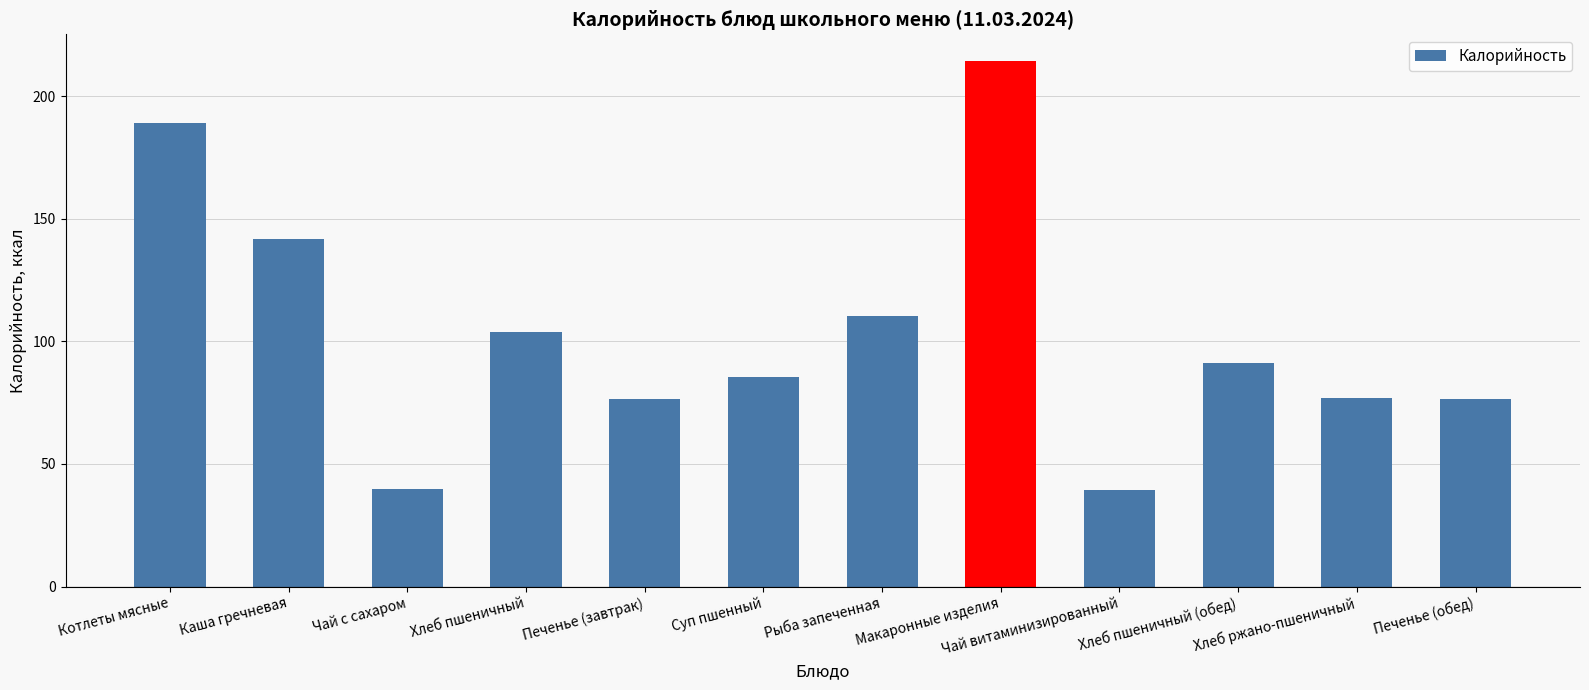

The chart shows a value of 77.0 at Хлеб ржано-пшеничный. True or false?

True